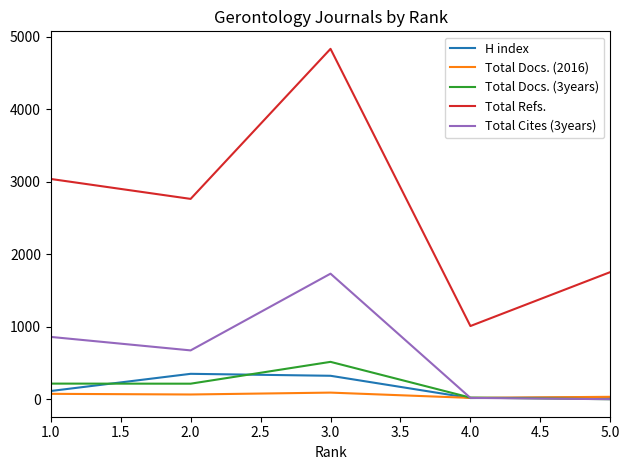

At which category does Total Refs. reach its first local peak?

3.0